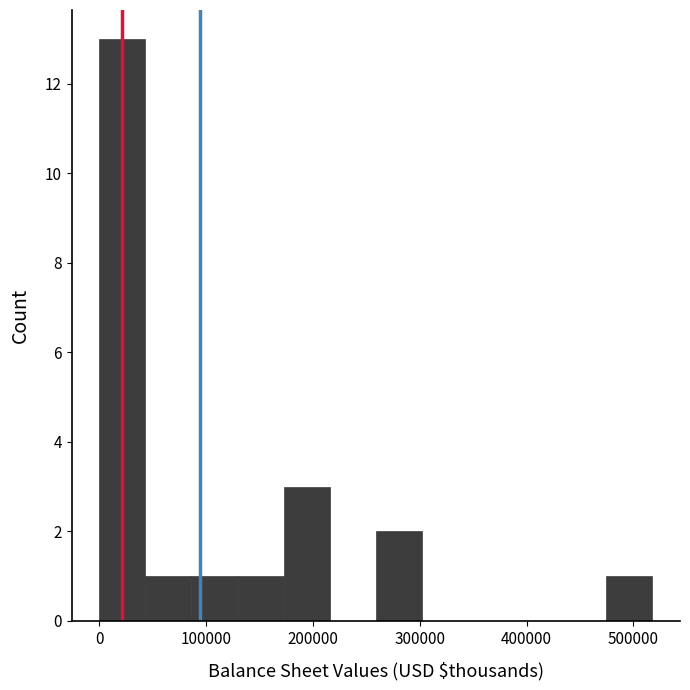

Reading left to right, list every bar in this chart as the range it spans on the x-axis followed by its height. Neither the bar edges nor the heights are printed on the chart, so give them approximately, as read against the axes.

0 to 40000: 13
40000 to 90000: 1
90000 to 130000: 1
130000 to 170000: 1
170000 to 220000: 3
220000 to 260000: 0
260000 to 300000: 2
300000 to 350000: 0
350000 to 390000: 0
390000 to 430000: 0
430000 to 470000: 0
470000 to 520000: 1